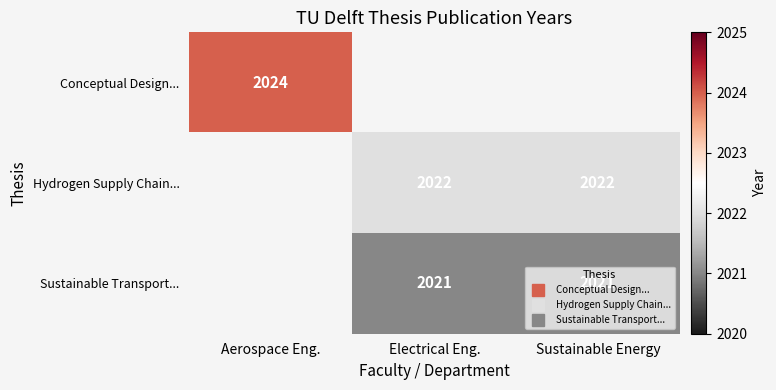

At how many categories does at least one series exceed 2021?

3